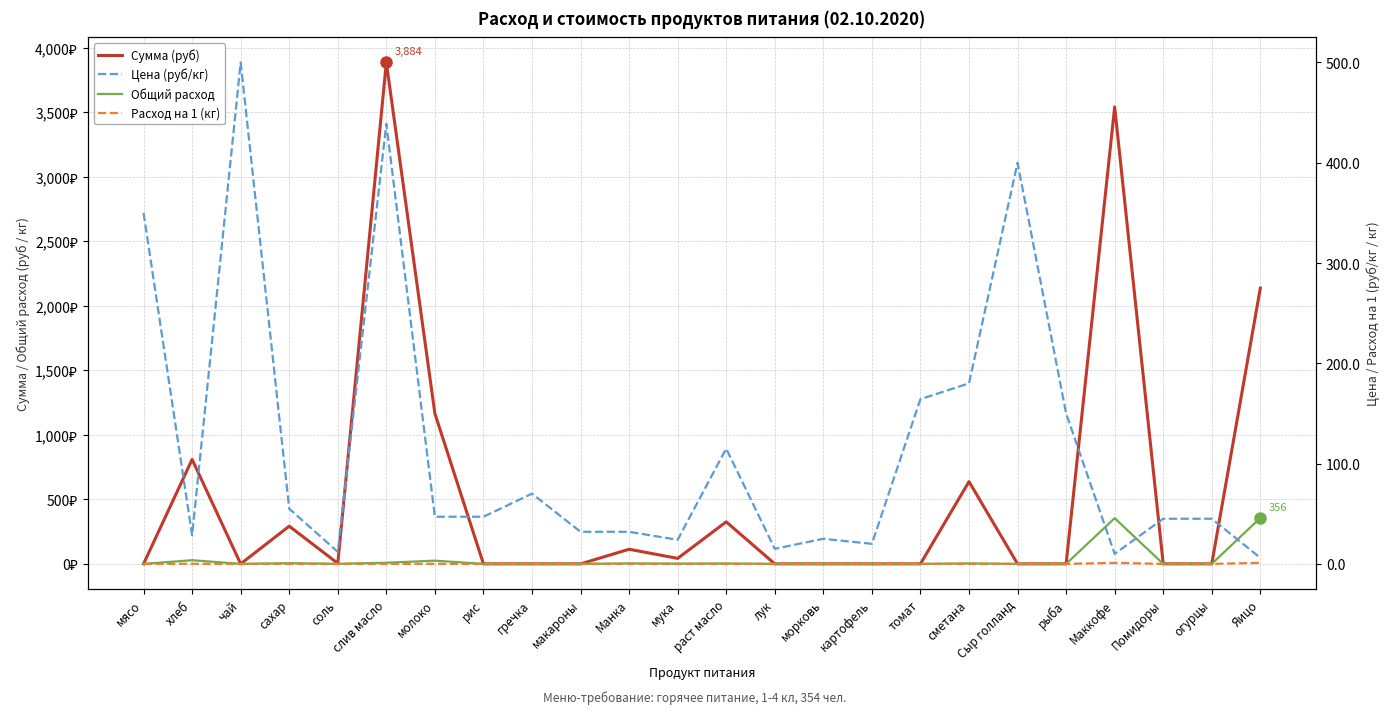

Which series has the largest total across all categories?

Сумма (руб)